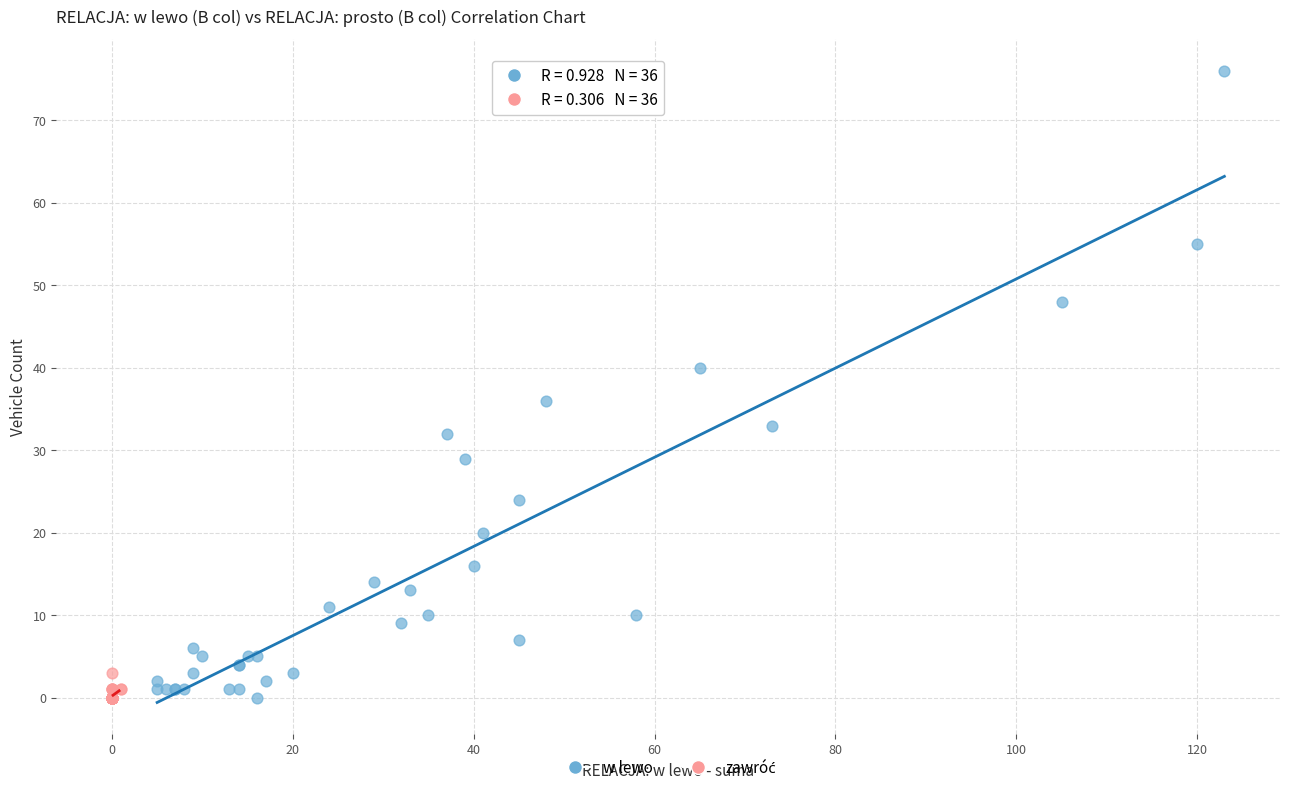

Which series reaches the maximum Y coordinate?

w lewo